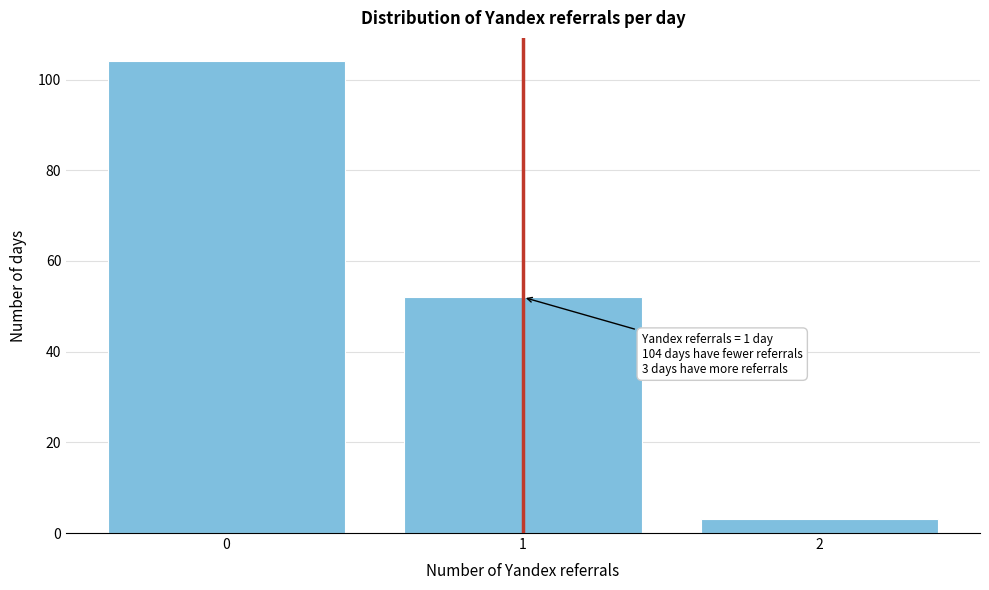

Reading left to right, list all the values displayed in this chart.

0=104	1=52	2=3